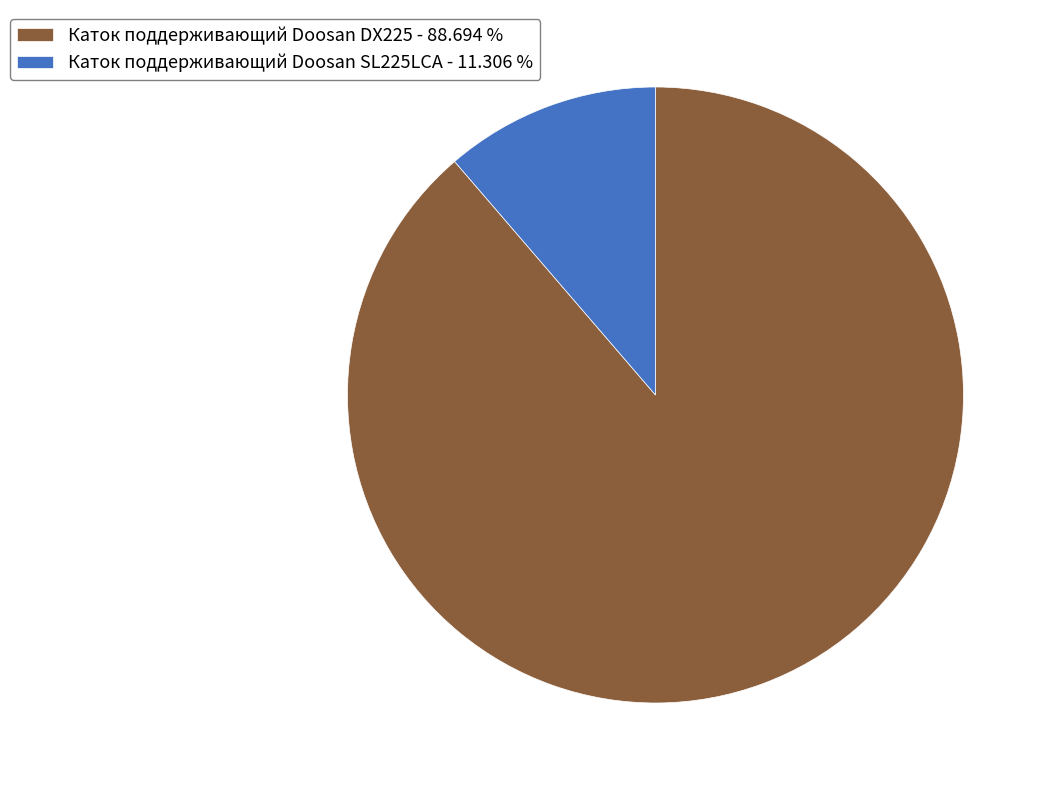

True or false: Каток поддерживающий Doosan DX225 accounts for 94% of the total.

False